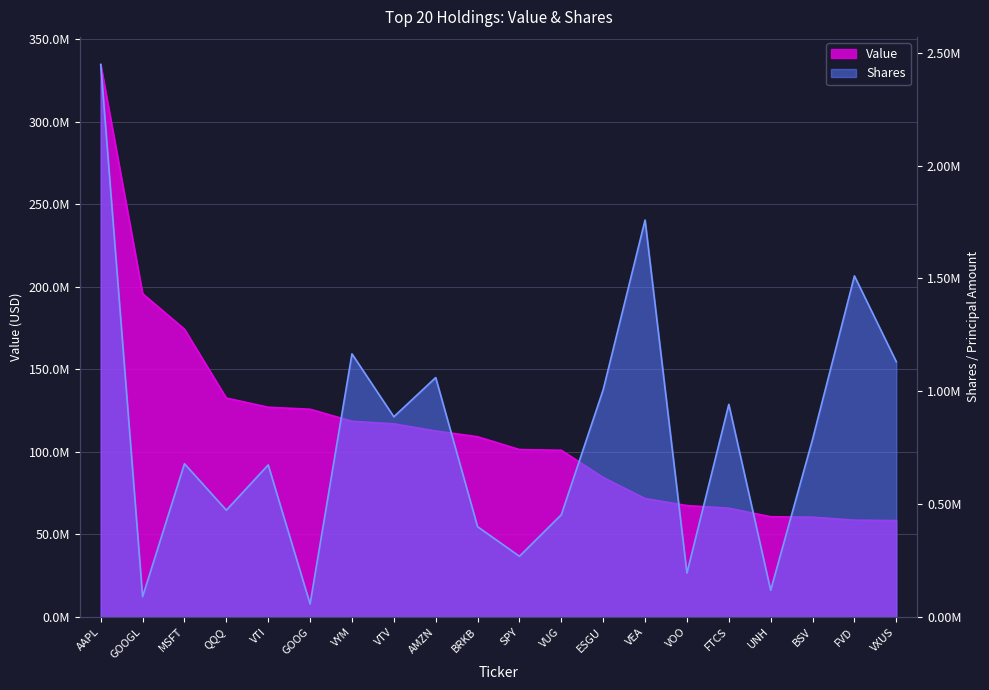

List the labels in order of Value value, largest first.

AAPL, GOOGL, MSFT, QQQ, VTI, GOOG, VYM, VTV, AMZN, BRKB, SPY, VUG, ESGU, VEA, VOO, FTCS, UNH, BSV, FVD, VXUS